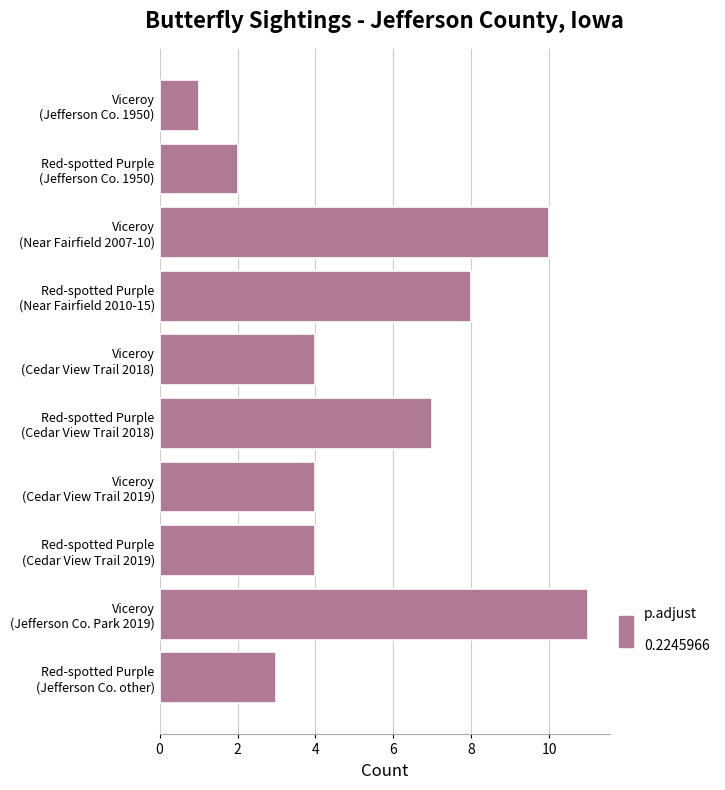

What is the greatest value displayed?

11